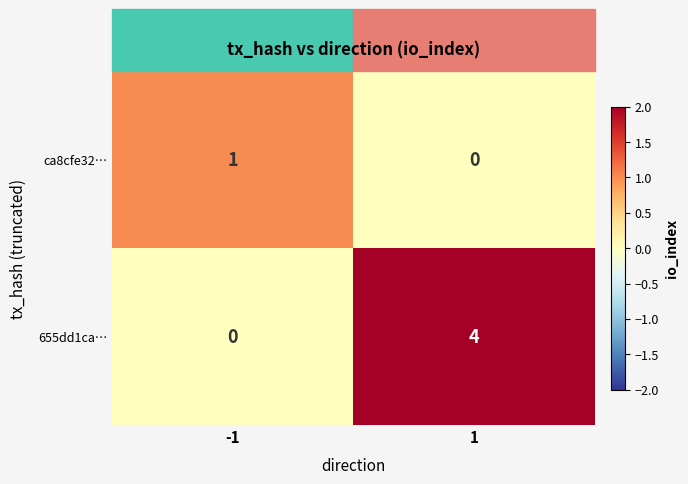

What is the total value across all series at 1?

4